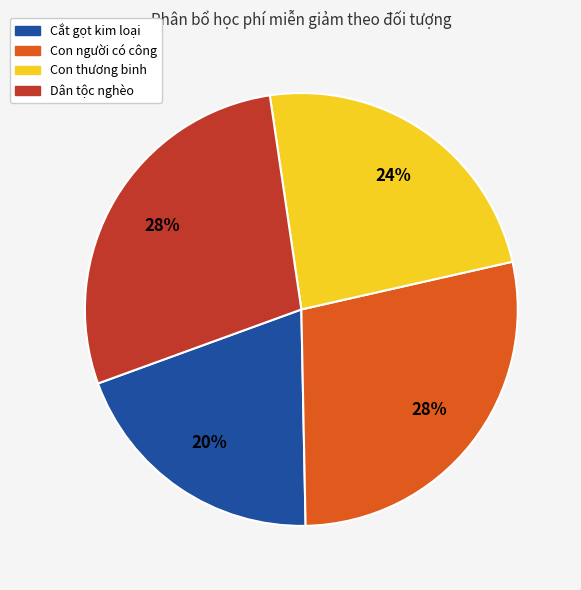

Is there any slice that represents more than half of the pie?

No